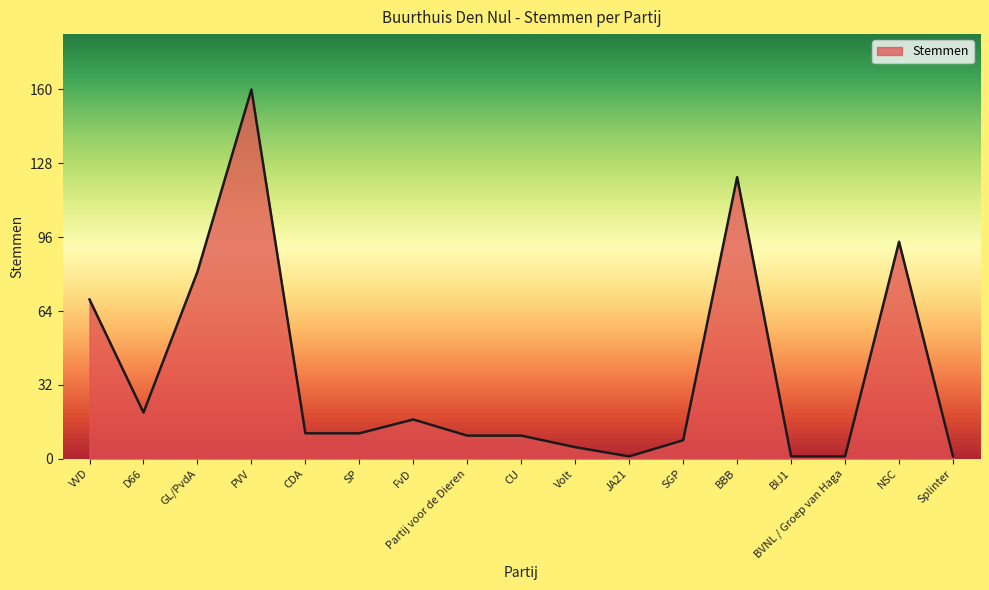

What is the smallest value displayed?

1